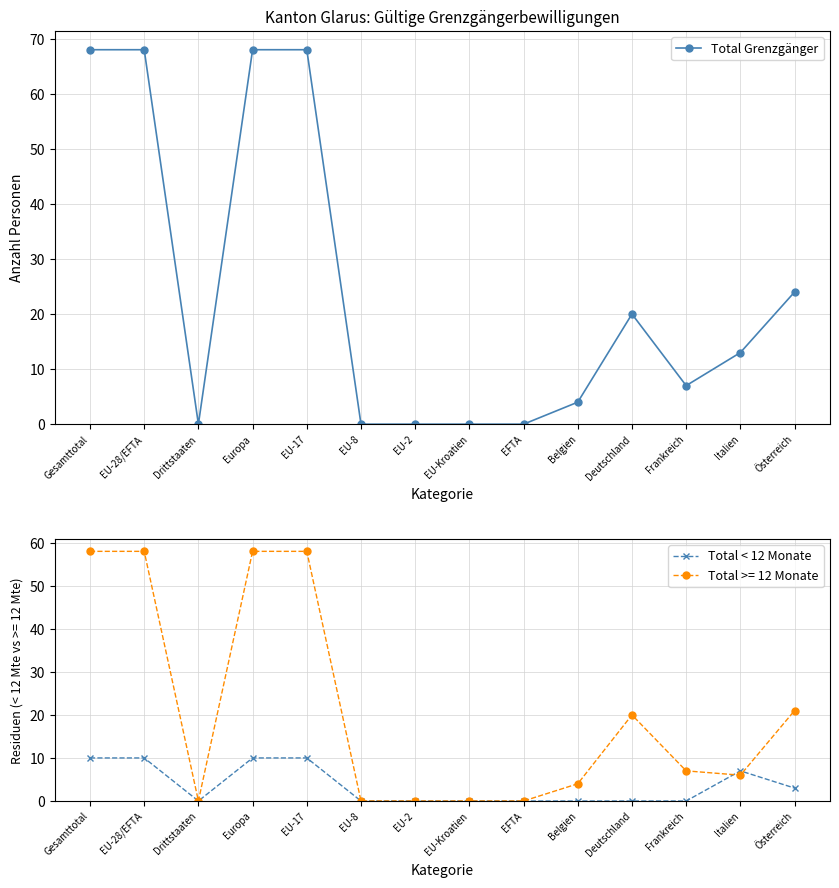

Is the value of Total < 12 Monate at Deutschland greater than the value of Total Grenzgänger at Italien?

No